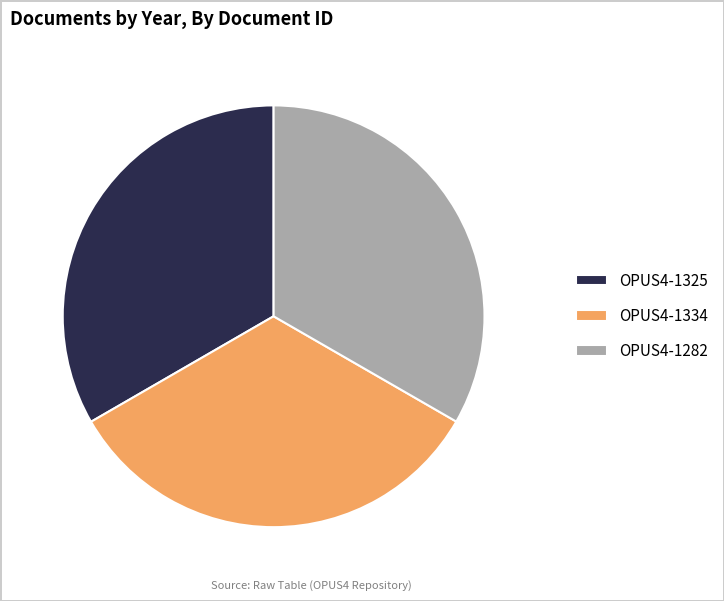

Is it true that OPUS4-1282 is 33% of the pie?

True